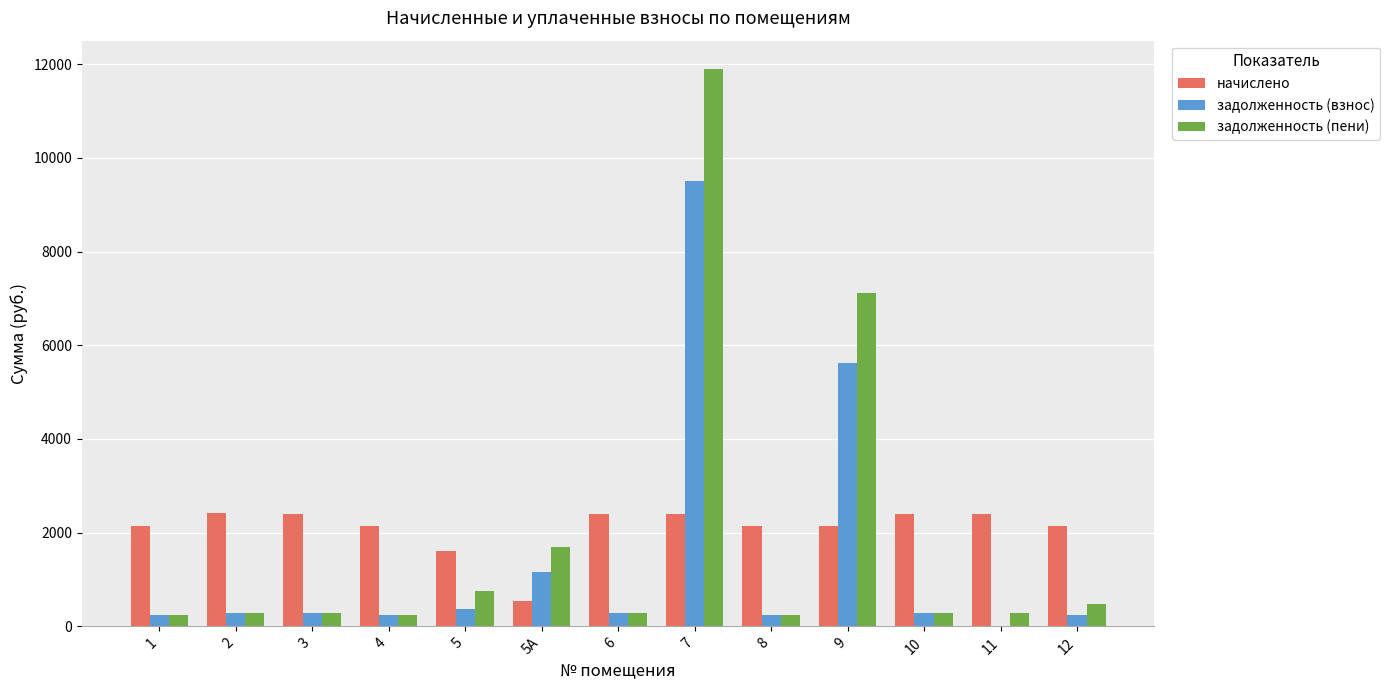

What is the difference between the задолженность (взнос) values at 3 and 12?

31.4